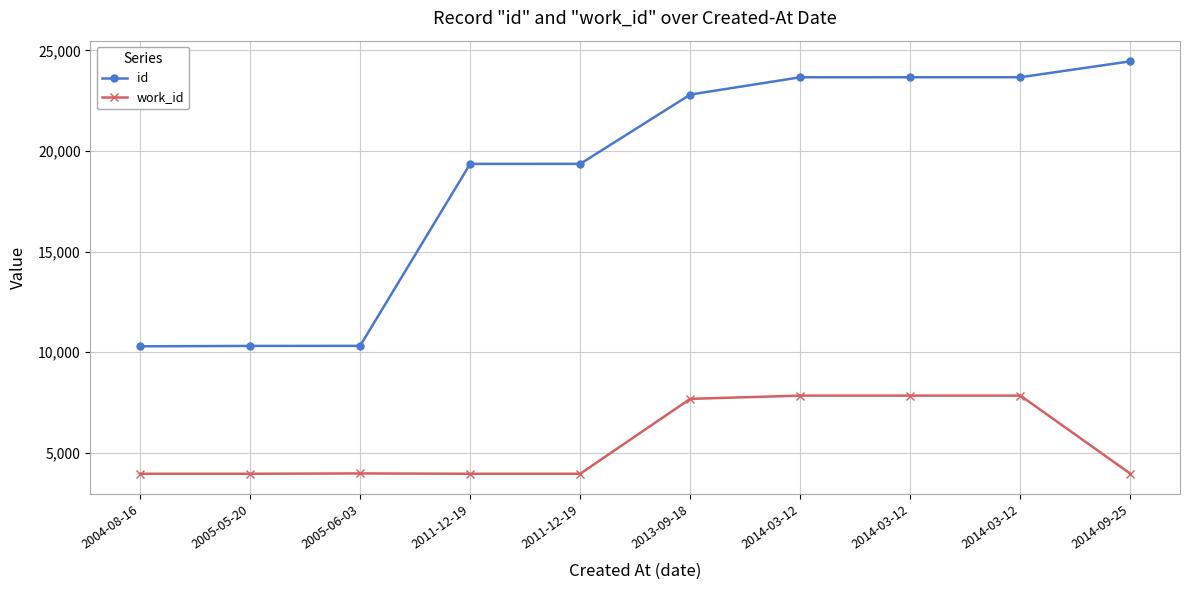

What is the highest value of the work_id series?

7842